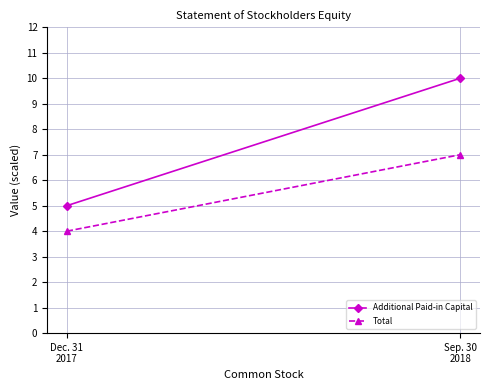

Rank the series at Dec. 31
2017 from lowest to highest value.

Total, Additional Paid-in Capital